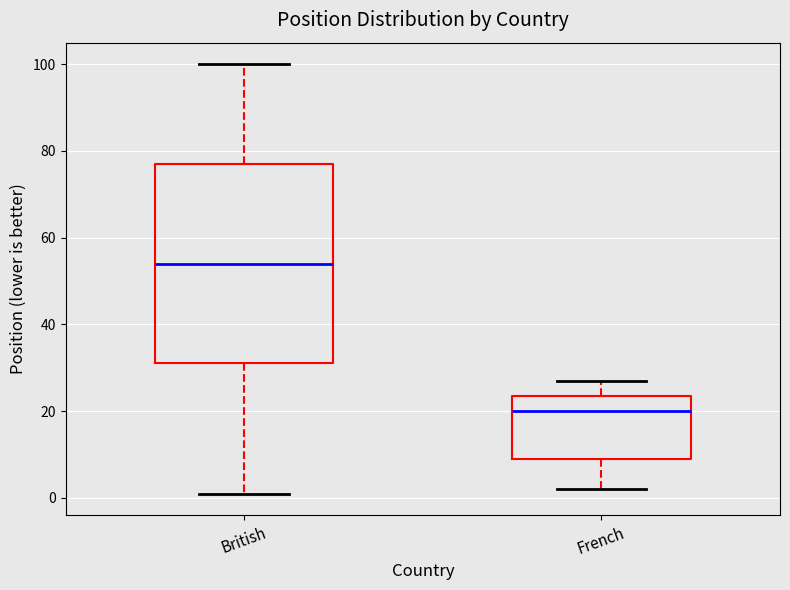

Where does the lower whisker of the box for French end on the y-axis? The values are not printed on the chart, so give them approximately, as read against the axis.

2